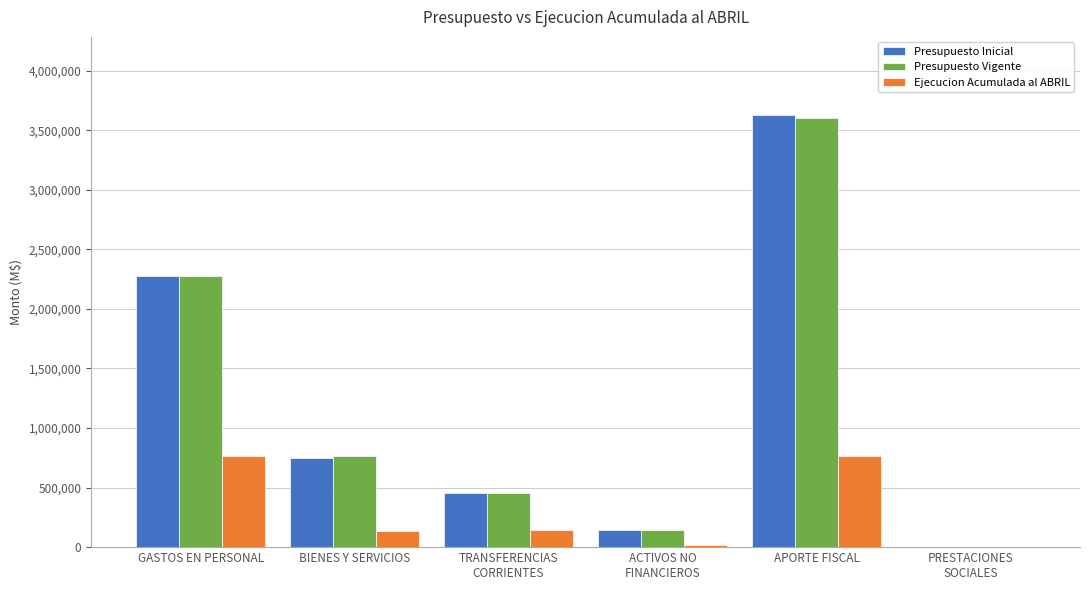

Is the value of Presupuesto Inicial at ACTIVOS NO
FINANCIEROS greater than the value of Presupuesto Vigente at TRANSFERENCIAS
CORRIENTES?

No